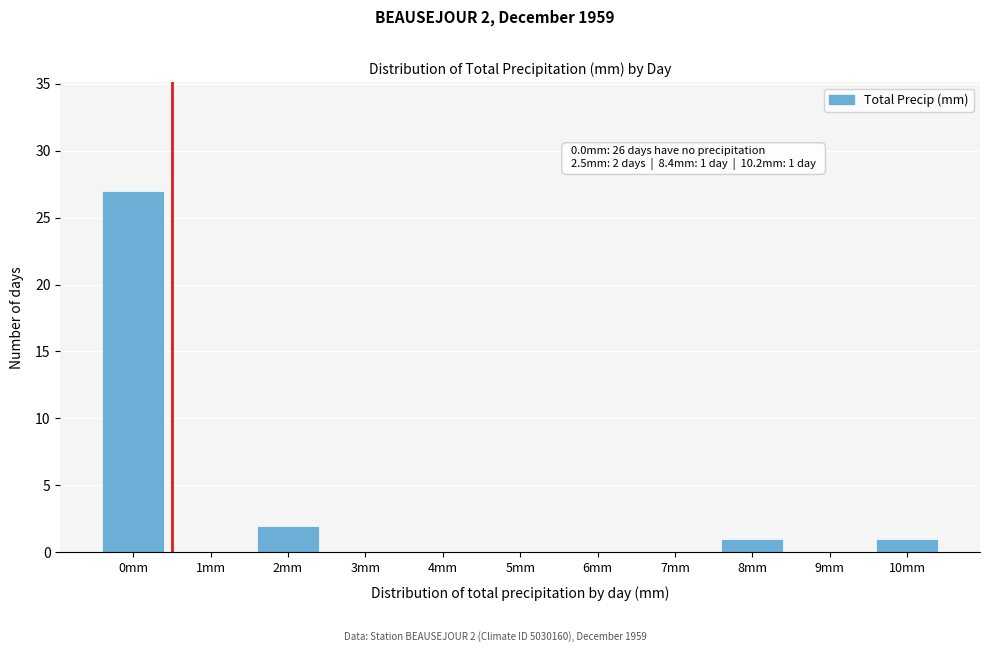

Reading right to left, list all the values displayed in this chart.

10mm=1	9mm=0	8mm=1	7mm=0	6mm=0	5mm=0	4mm=0	3mm=0	2mm=2	1mm=0	0mm=27